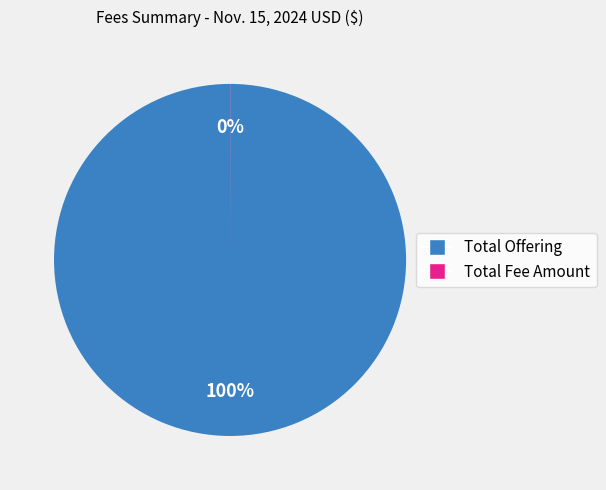

To the nearest percent, what is the difference between the largest and smallest slice percentages?

100%